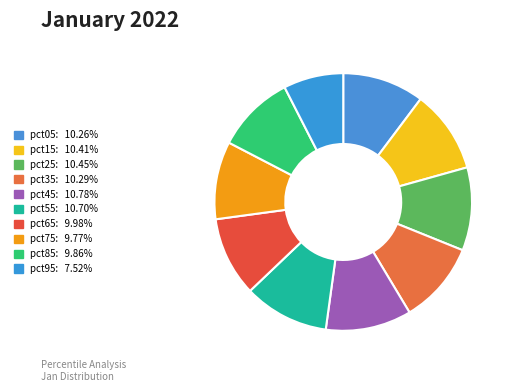

How many slices are in this pie chart?

10